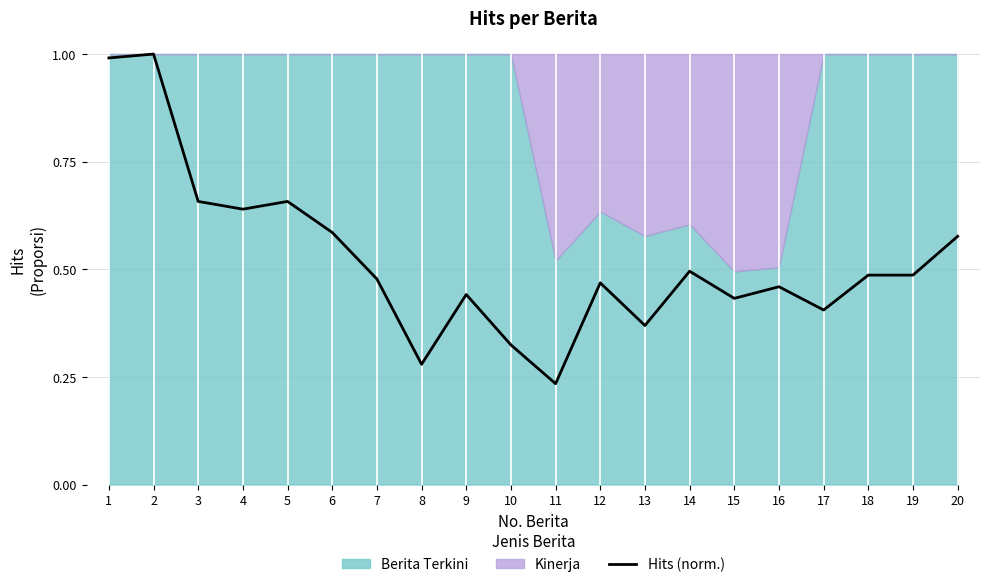

How many categories are shown in the chart?

20